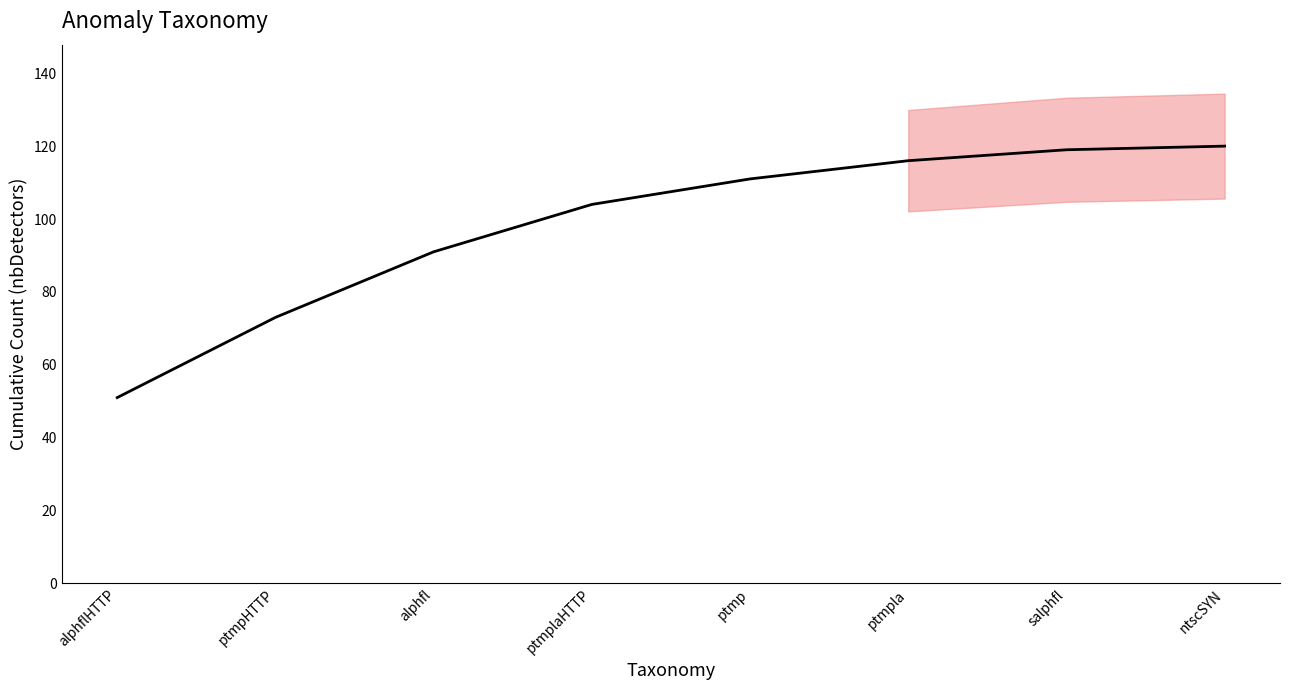

Reading left to right, list all the values displayed in this chart.

51	73	91	104	111	116	119	120